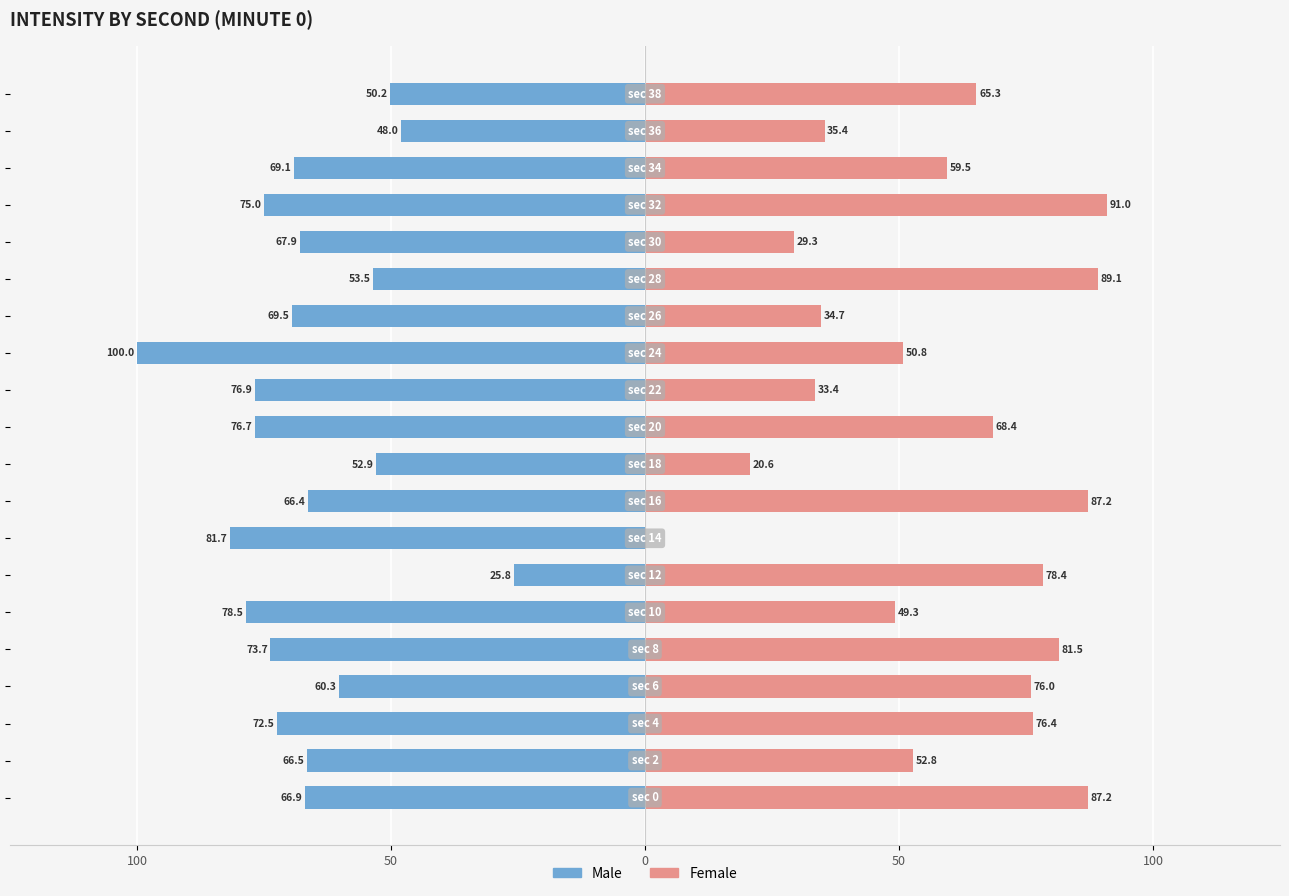

Which has a higher value, 13 or 100?

100